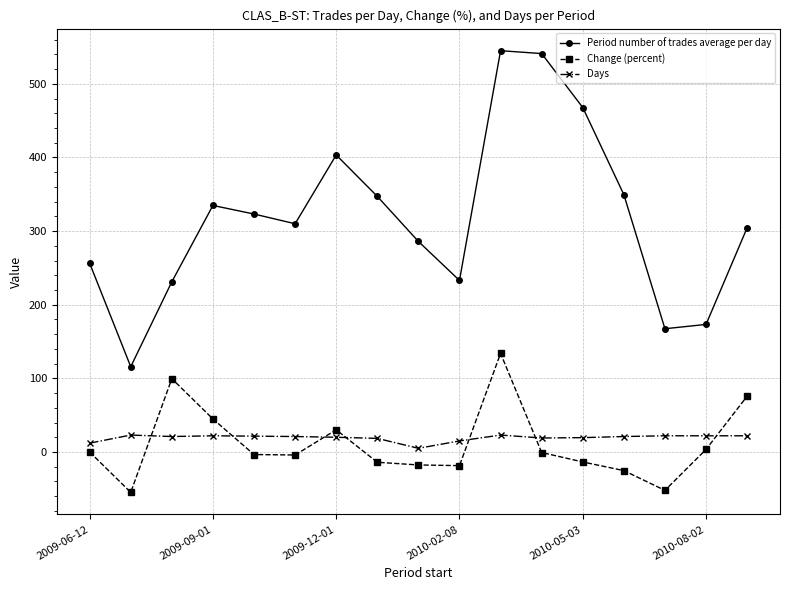

What is the sum of all Change (percent) values?

183.6